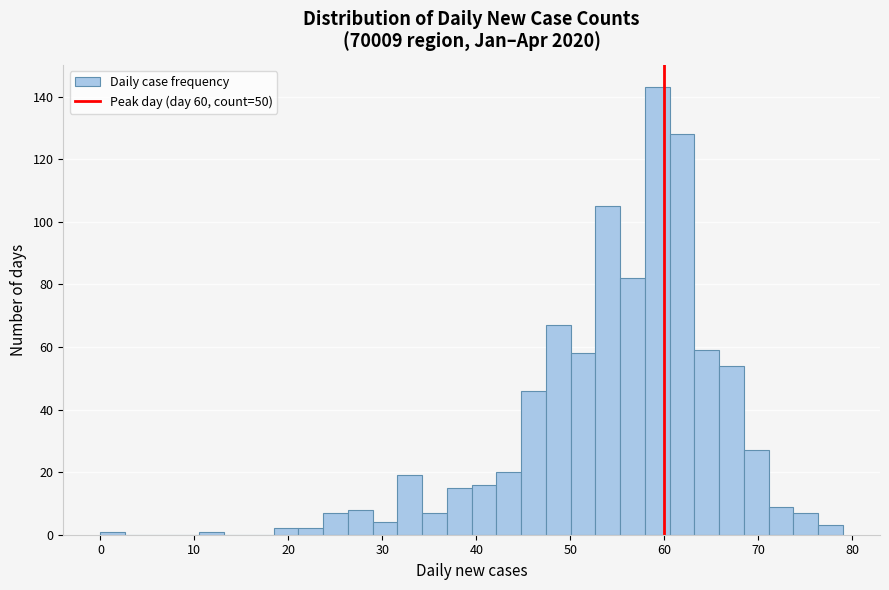

Read against the x-axis, roughly where is the centre of the tallest bar?

59